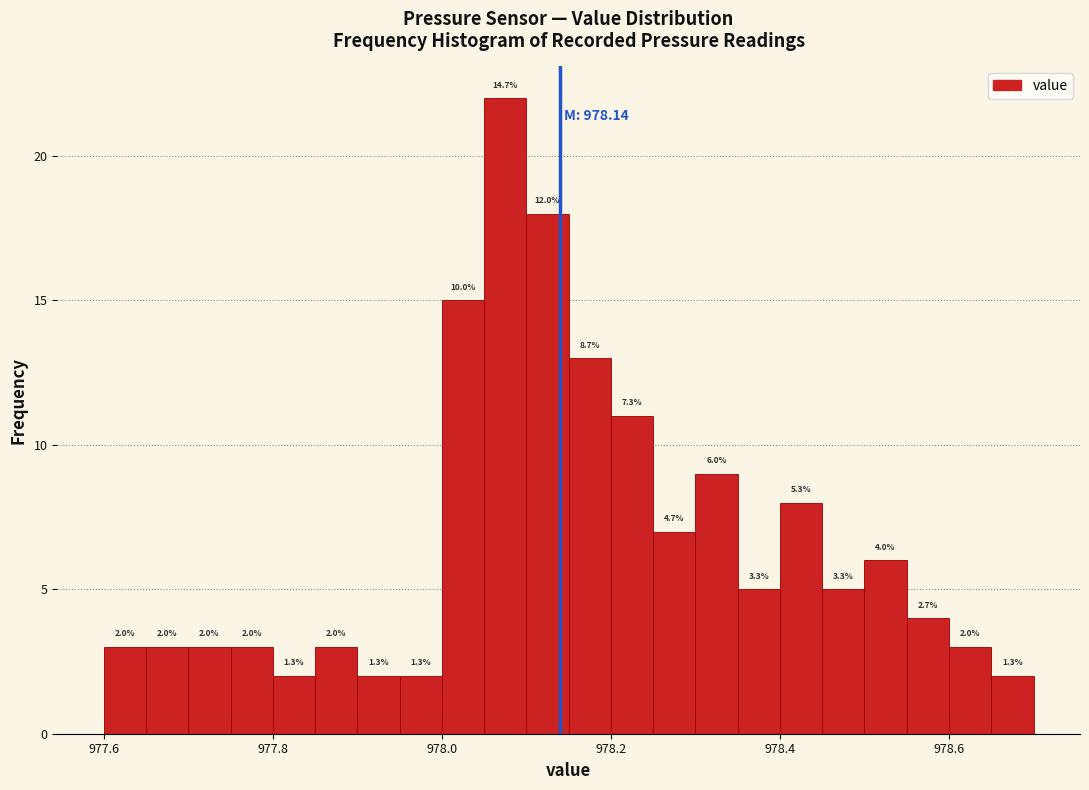

Around what value on the x-axis is the tallest bar? Give the approximate position of its centre, as read against the axis.

978.08